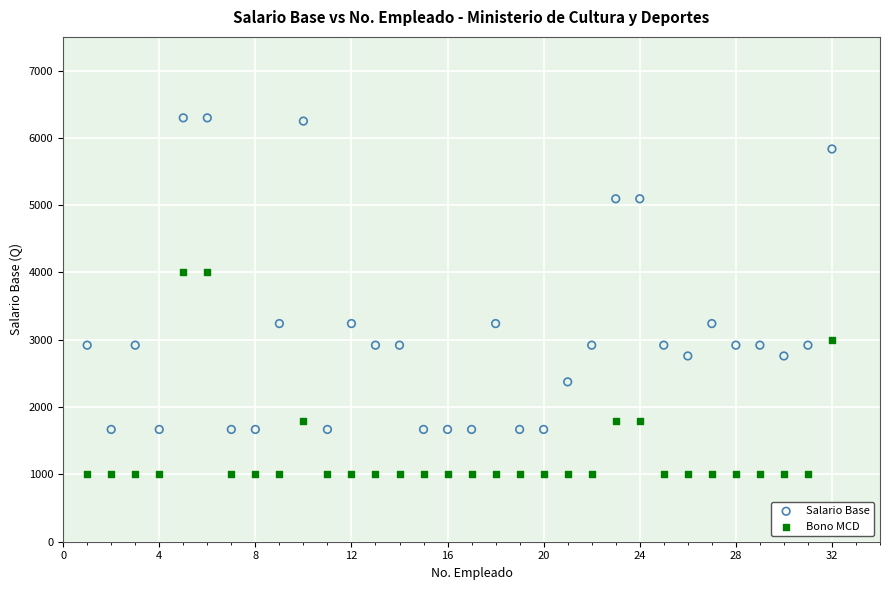

Across all data points, what is the range of X values (max minus min)?

31